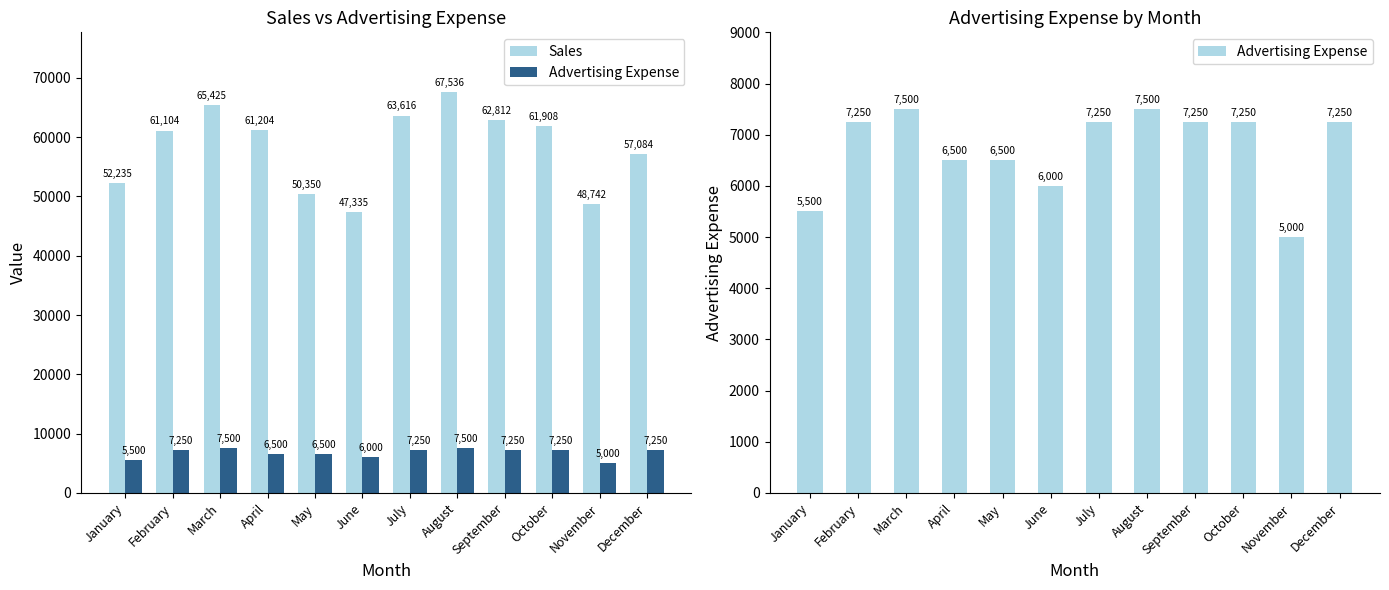

List the series in order of their overall mean, highest first.

Sales, Advertising Expense